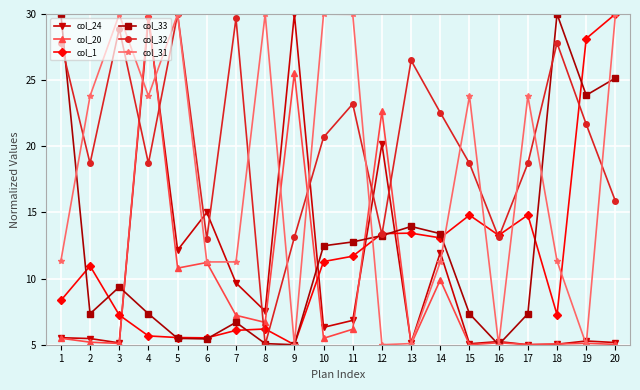

Between 8 and 10, which series saw the biggest shift?

col_32